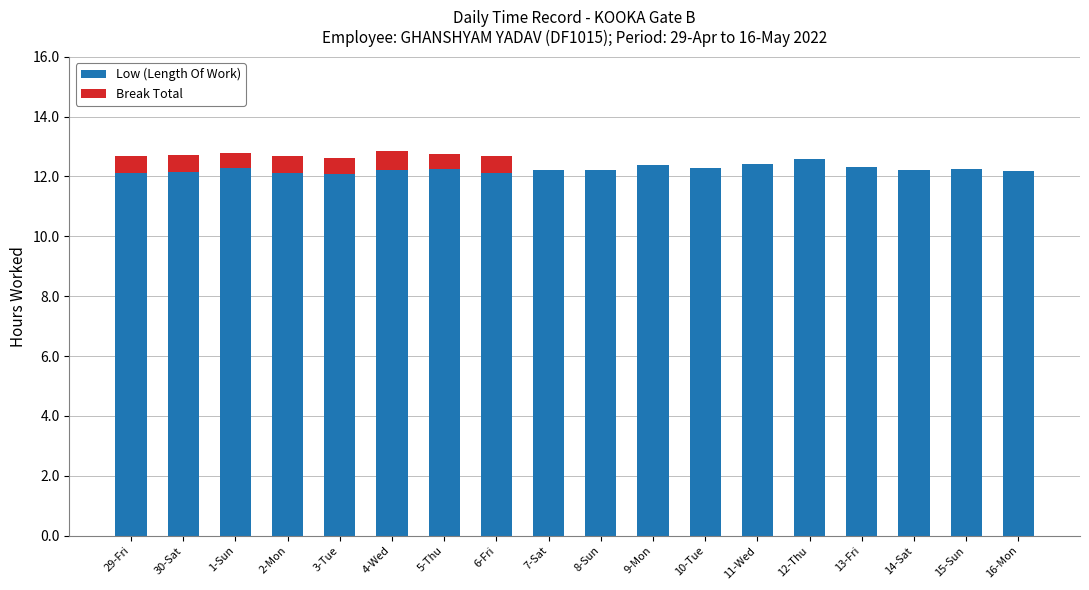

What is the total value across all series at 10-Tue?

12.3